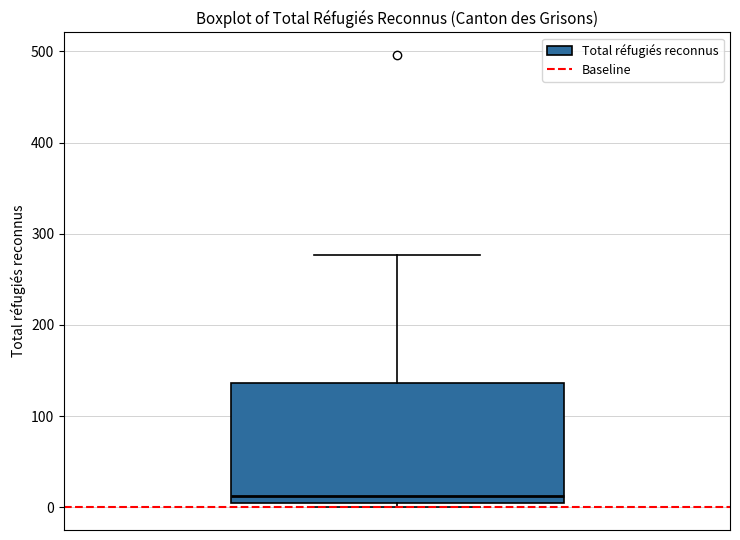

Read this box plot against the y-axis: the position of the median line, the range covered by the box, and the ends of both whiskers. The values are not printed on the chart, so give them approximately, as read against the axis.

median 10, box 0 to 140, whiskers 0 (just below the box's lower edge) to 280